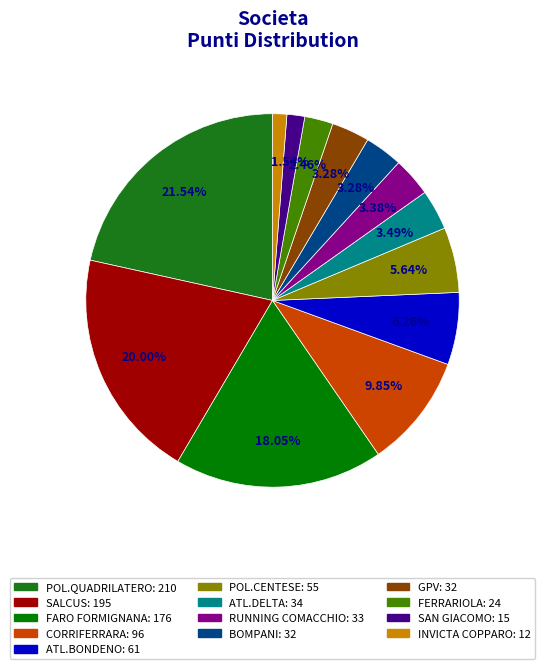

True or false: GPV accounts for 3% of the total.

True